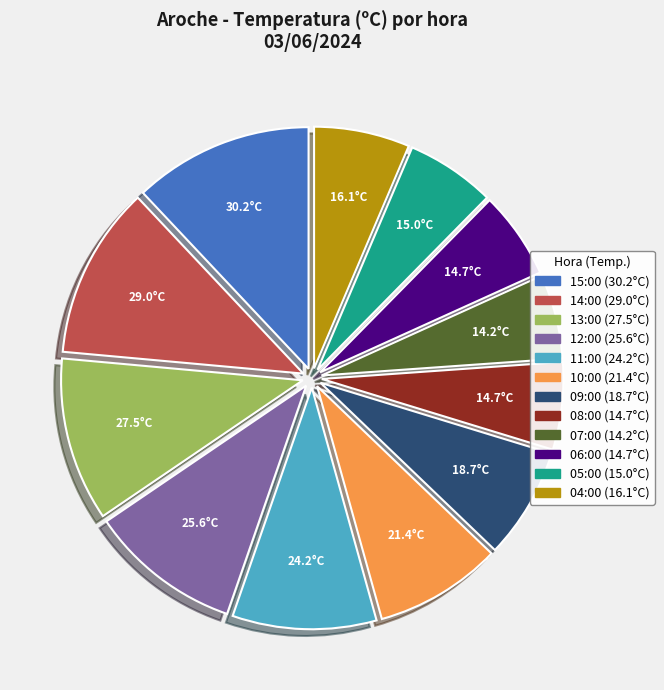

Is the sum of 05:00 and 10:00 greater than half?

No